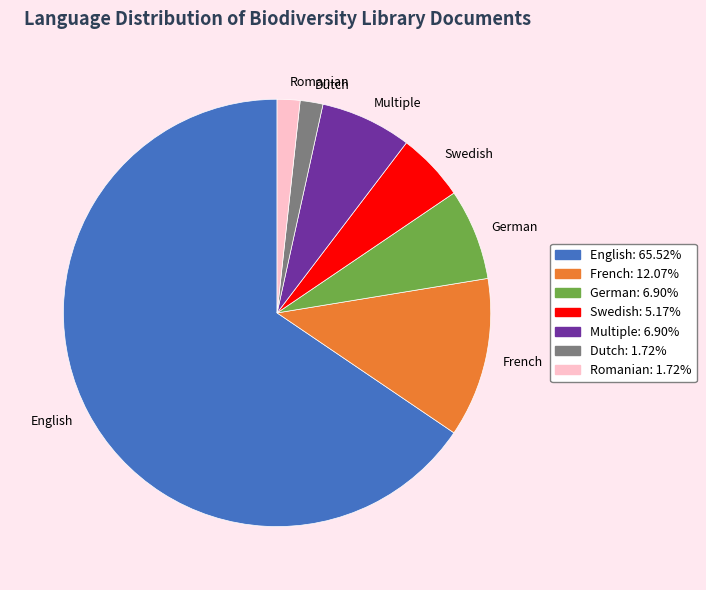

Which has a higher value, Romanian or French?

French